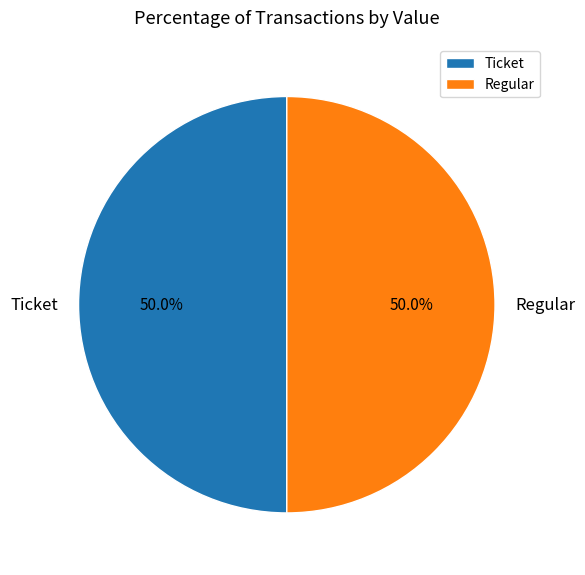

To the nearest percent, what is the average slice percentage?

50%